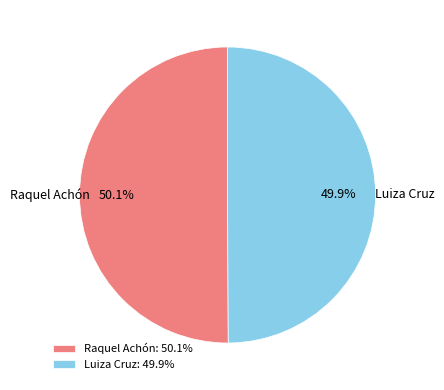

To the nearest percent, what is the average slice percentage?

50%